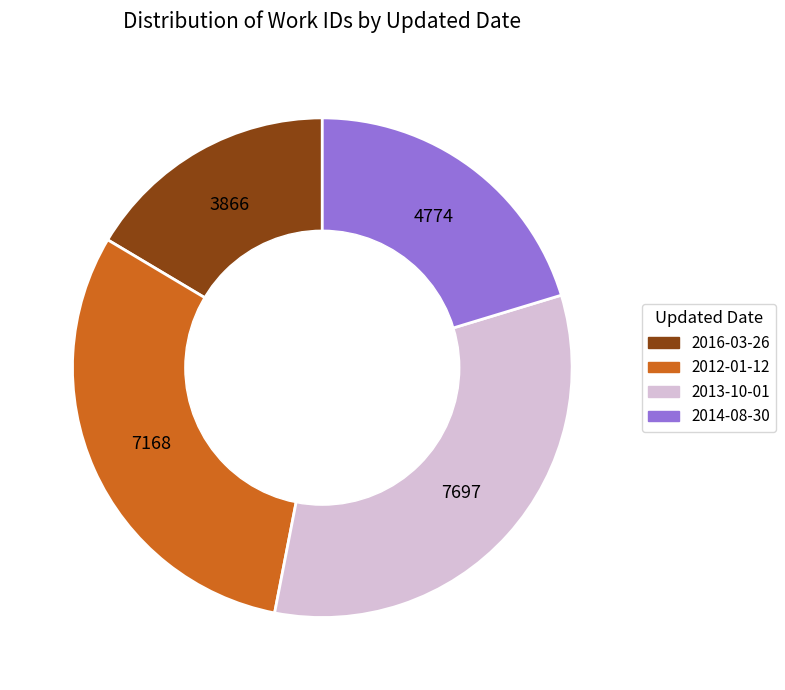

Rank the categories by value from highest to lowest.

2013-10-01, 2012-01-12, 2014-08-30, 2016-03-26